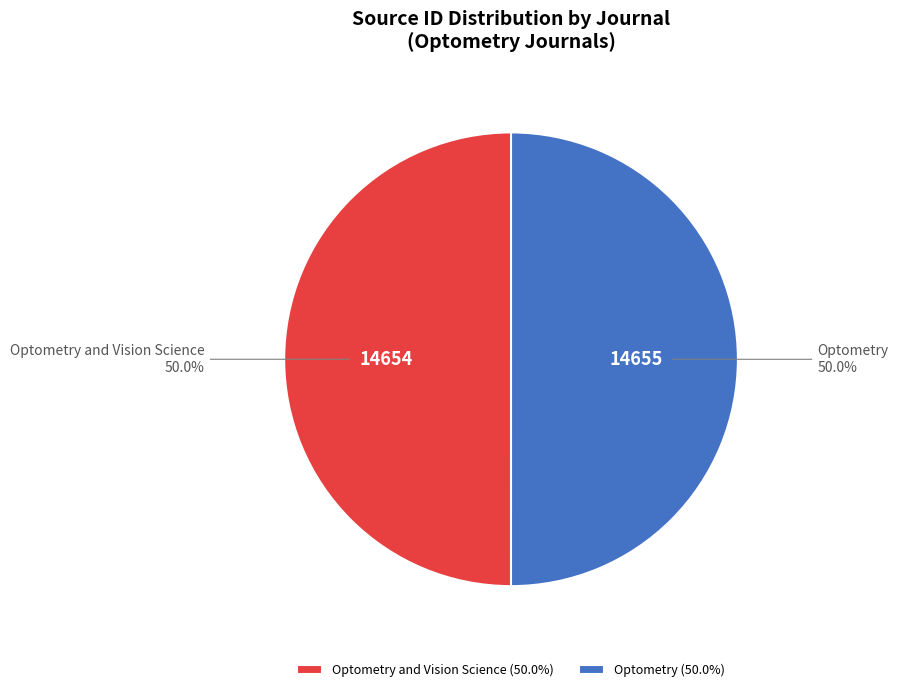

Combined, do Optometry and Optometry and Vision Science account for over 50%?

Yes